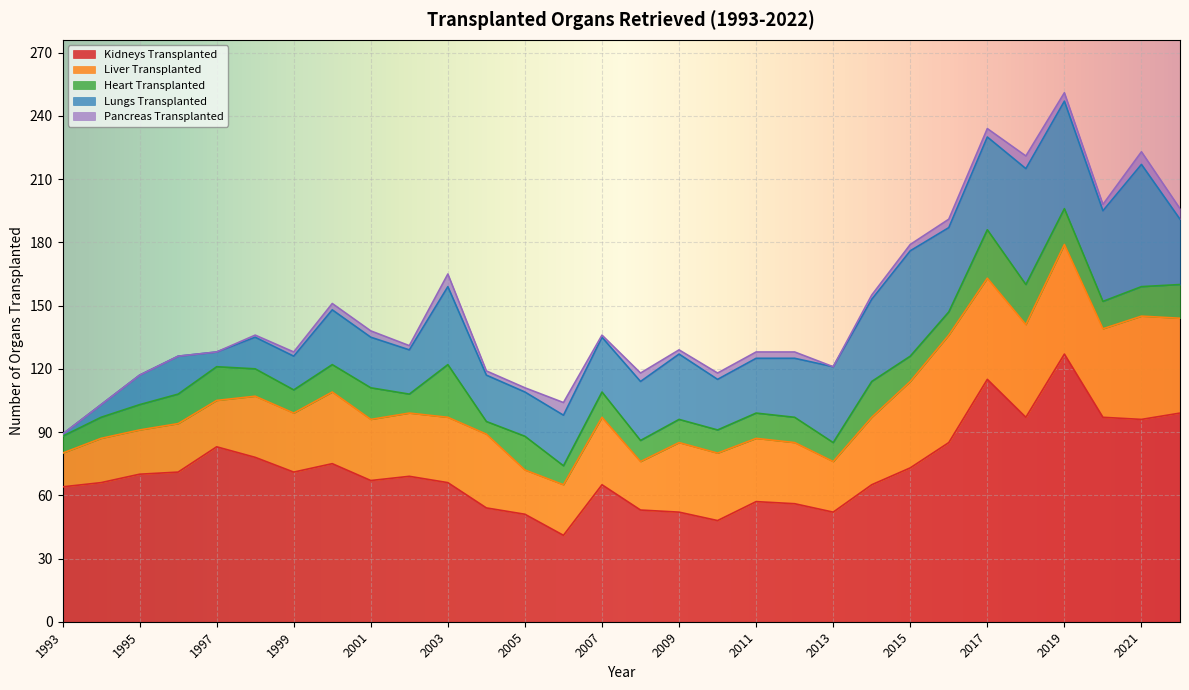

What are all the series names shown in the legend?

Kidneys Transplanted, Liver Transplanted, Heart Transplanted, Lungs Transplanted, Pancreas Transplanted